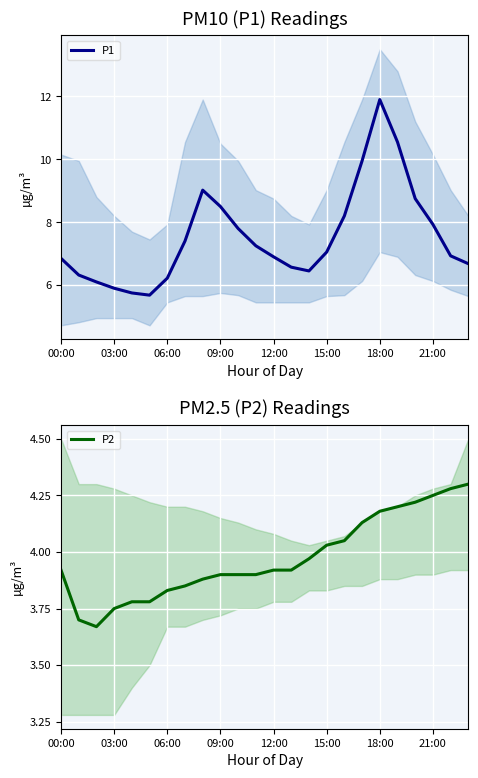

True or false: P1 and P2 intersect in this chart.

False